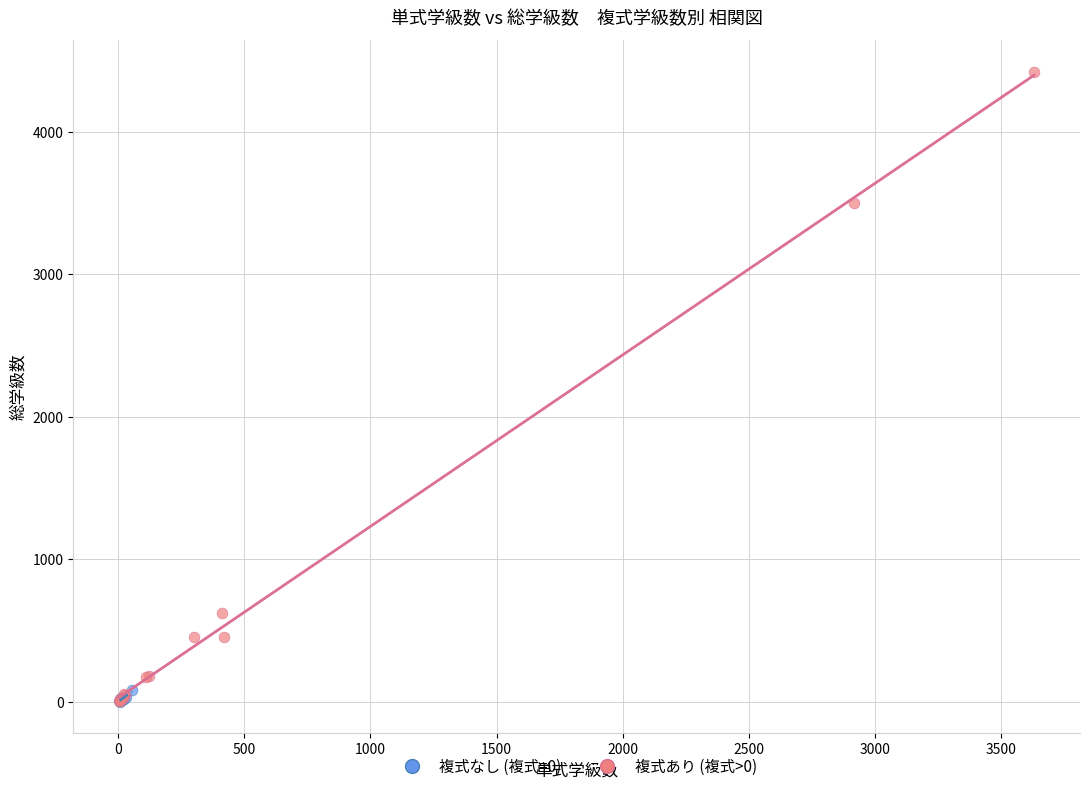

What are all the series names shown in the legend?

複式なし (複式=0), 複式あり (複式>0)